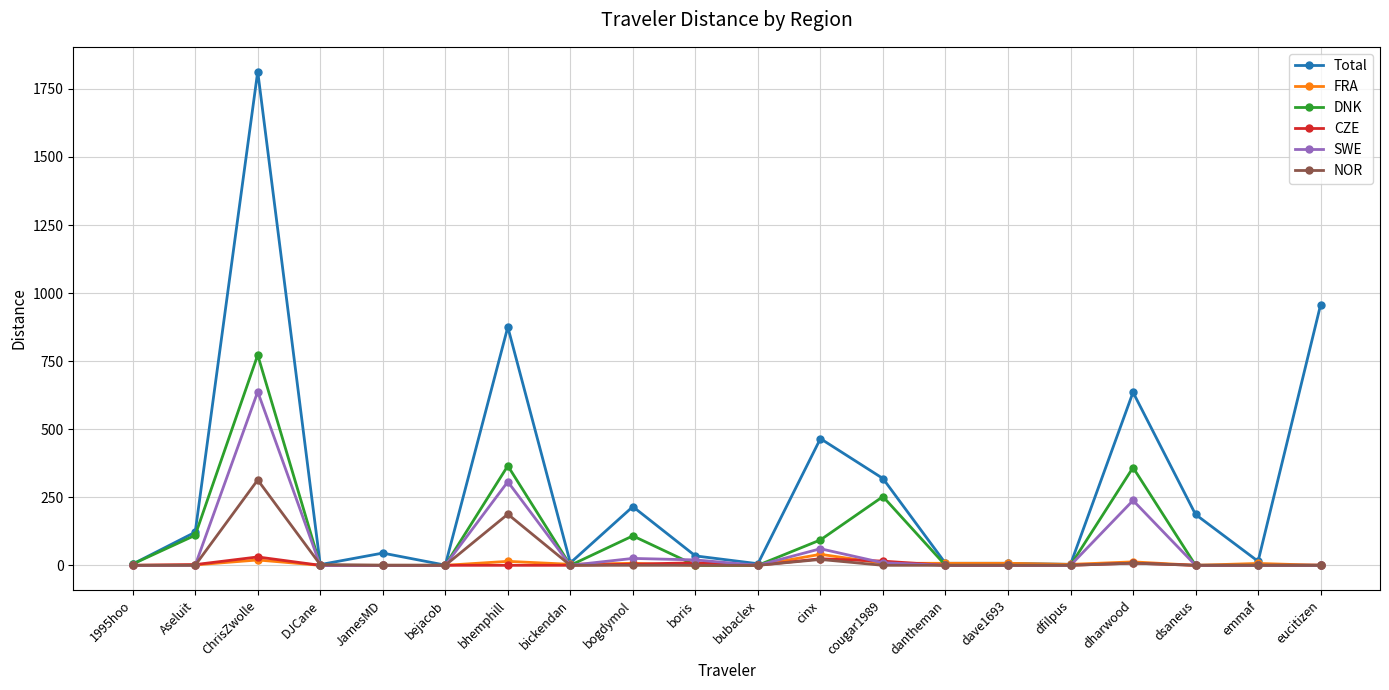

True or false: Total has more than 0 interior local peaks.

True